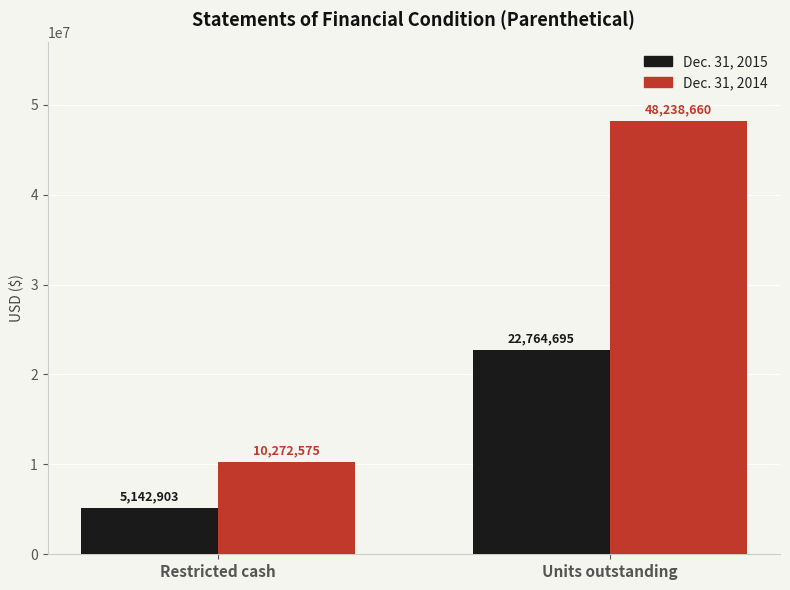

What is the maximum value for Dec. 31, 2014?

48238660